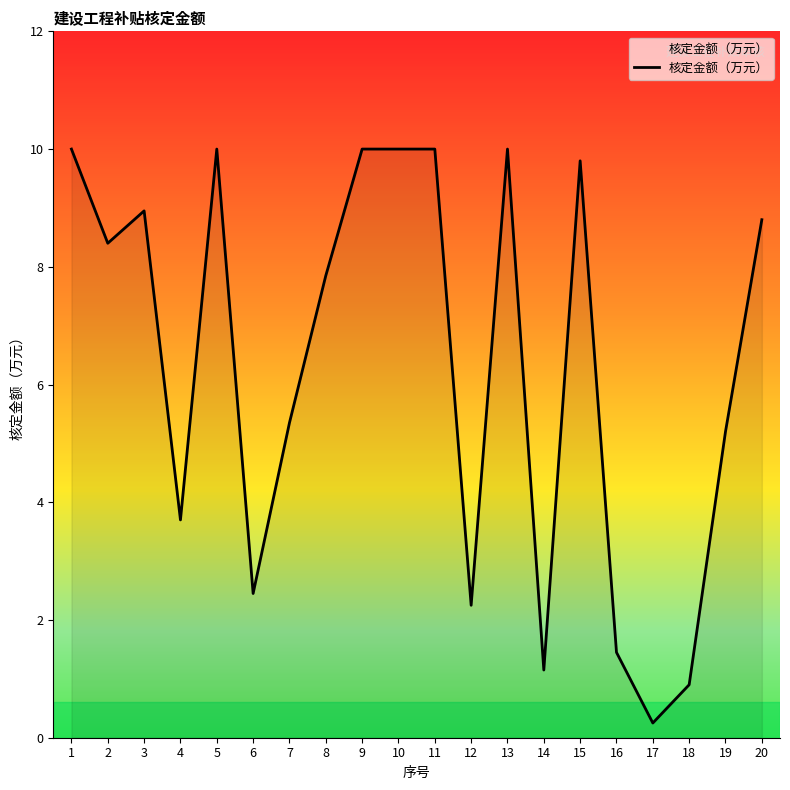

Which category has the lowest value across all series?

17